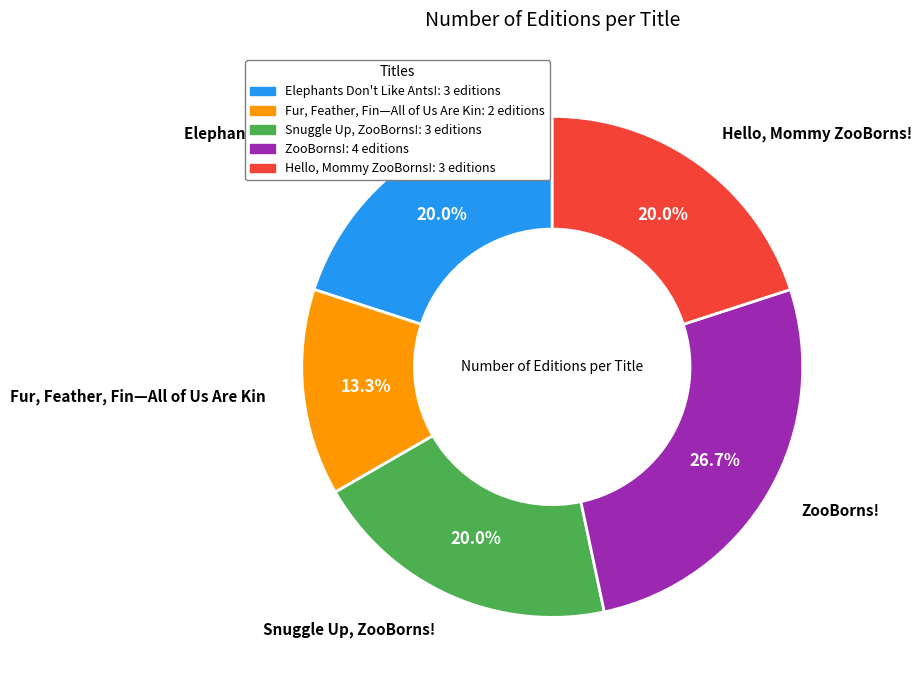

Combined, do Snuggle Up, ZooBorns! and ZooBorns! account for over 50%?

No